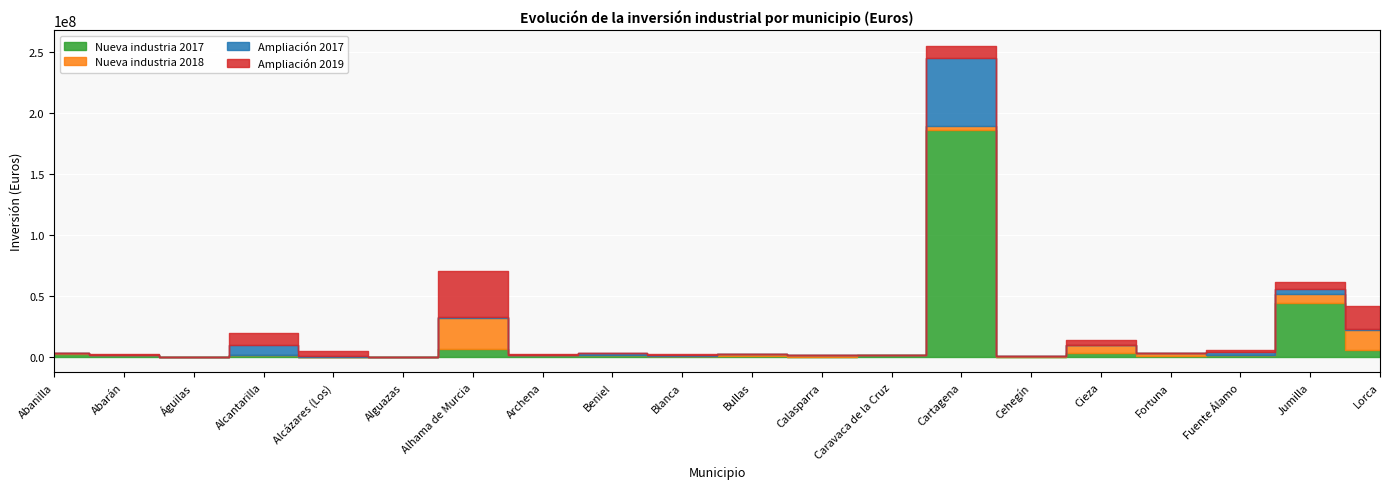

Which series ends up on top after the final intersection of Nueva industria 2018 and Ampliación 2019?

Ampliación 2019